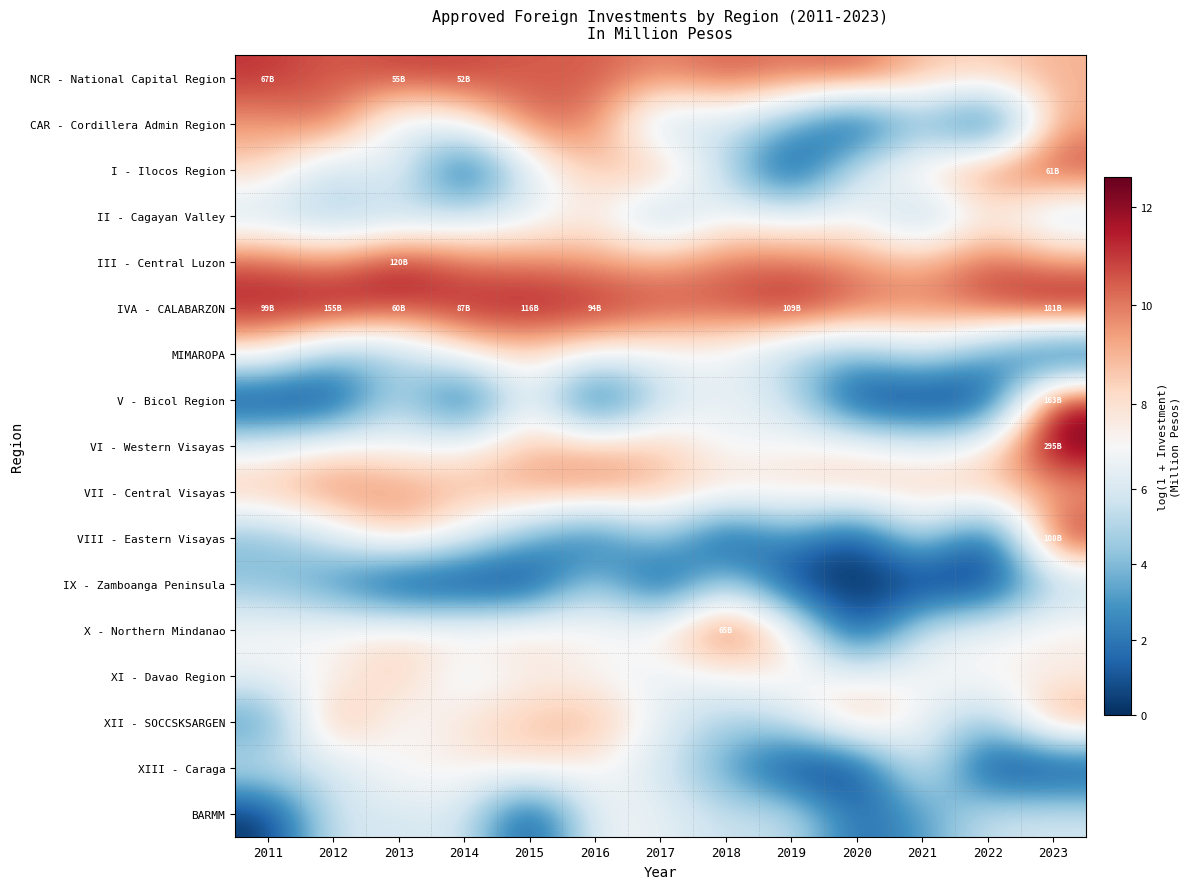

At how many categories does at least one series exceed 3?

13